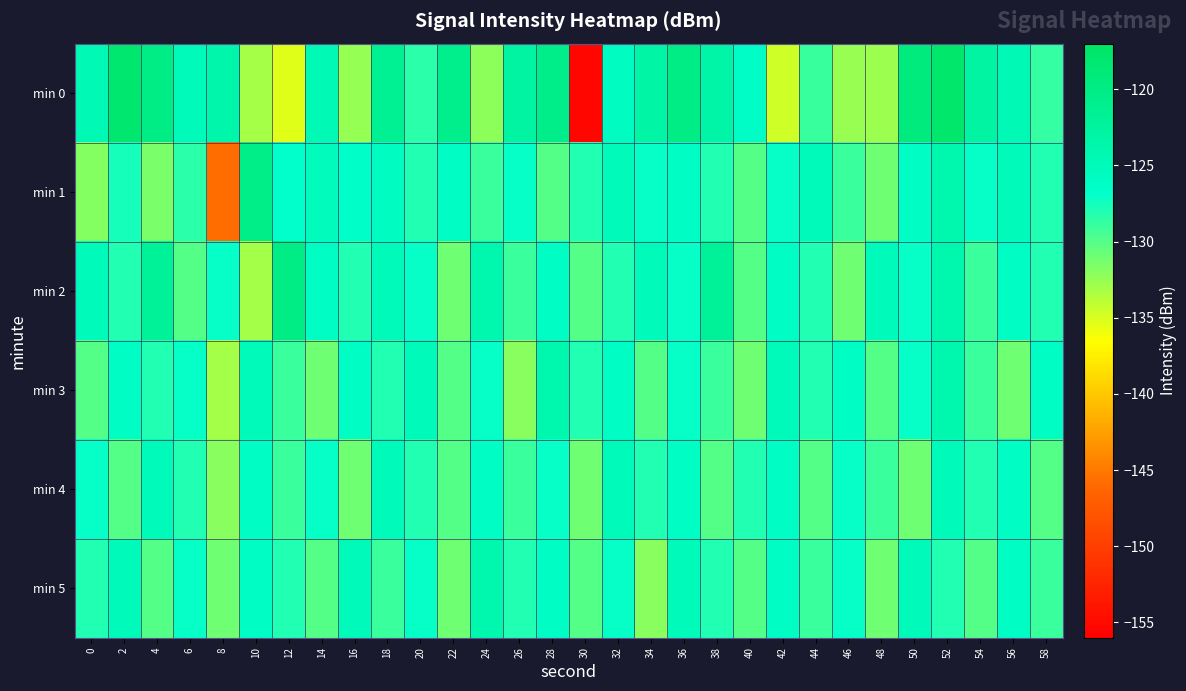

How many categories are shown in the chart?

30